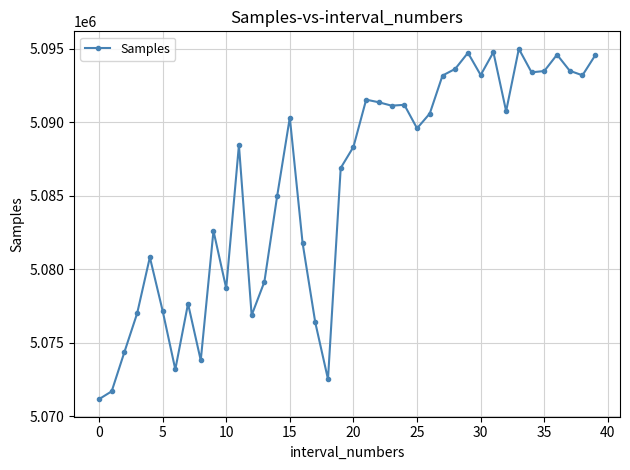

What is the value of the 31st point from the left?

5093218